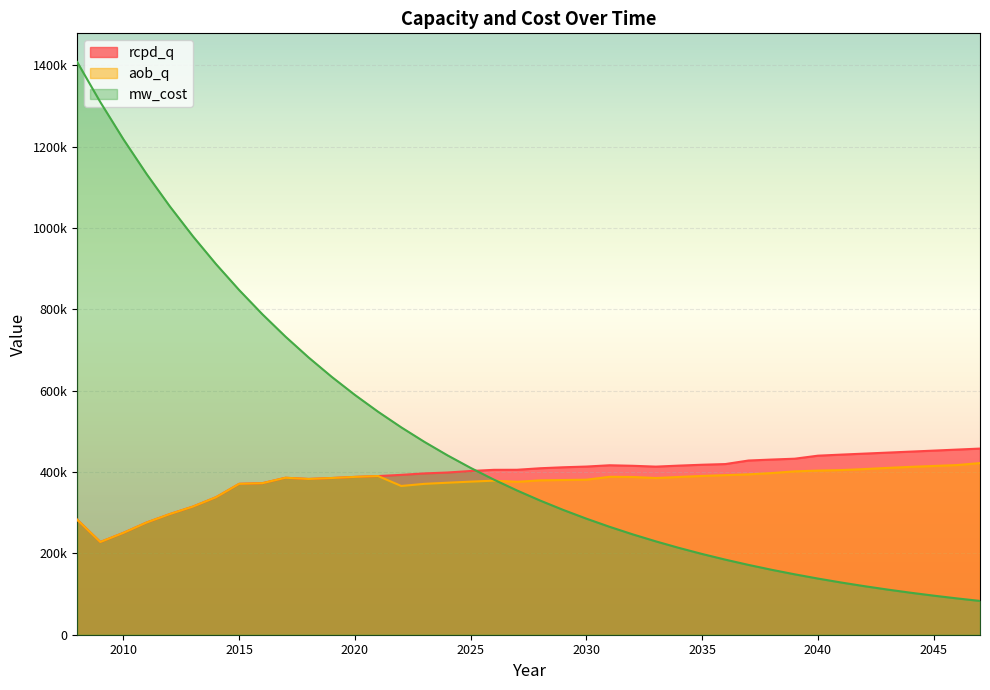

How many values in the aob_q series are below 385373?

20